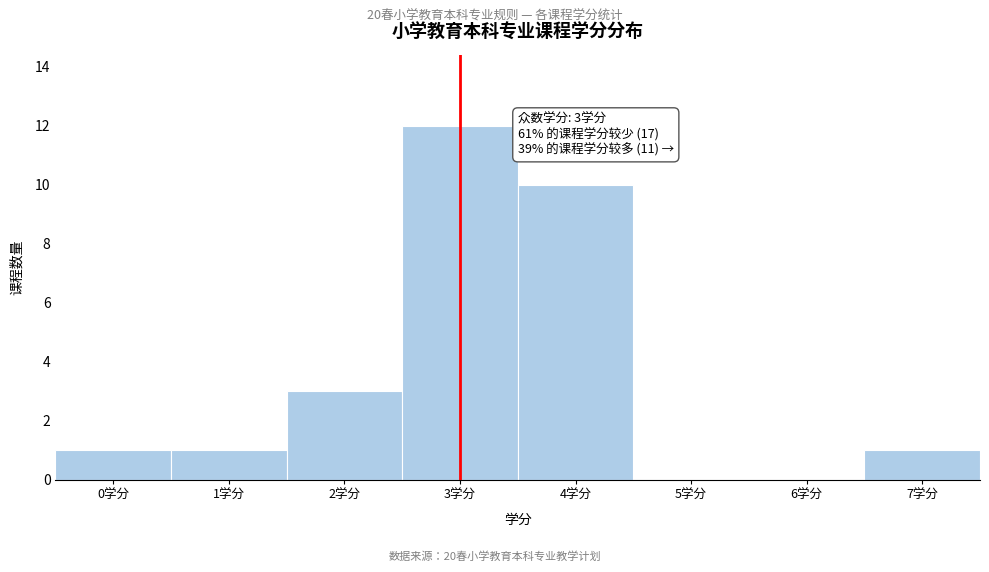

Reading left to right, list all the values displayed in this chart.

0学分=1	1学分=1	2学分=3	3学分=12	4学分=10	5学分=0	6学分=0	7学分=1